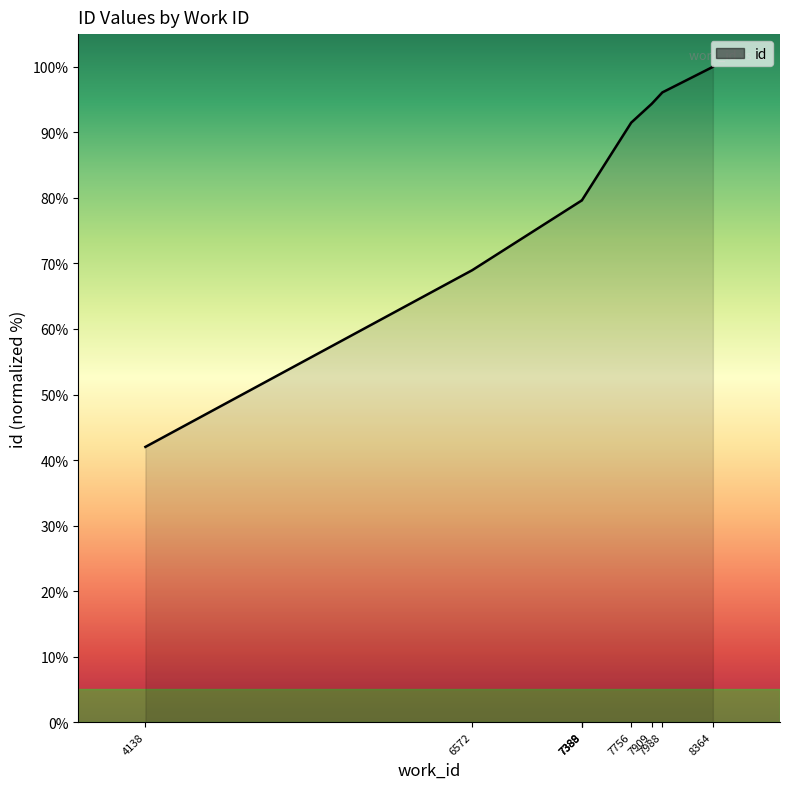

Is it true that the value at 7988 is 96.1?

True